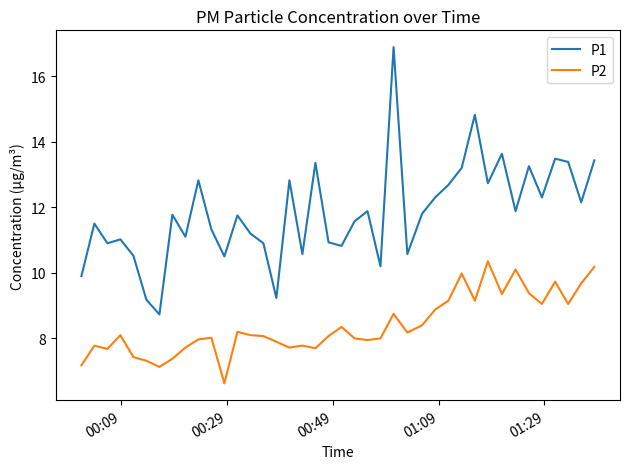

What are all the series names shown in the legend?

P1, P2